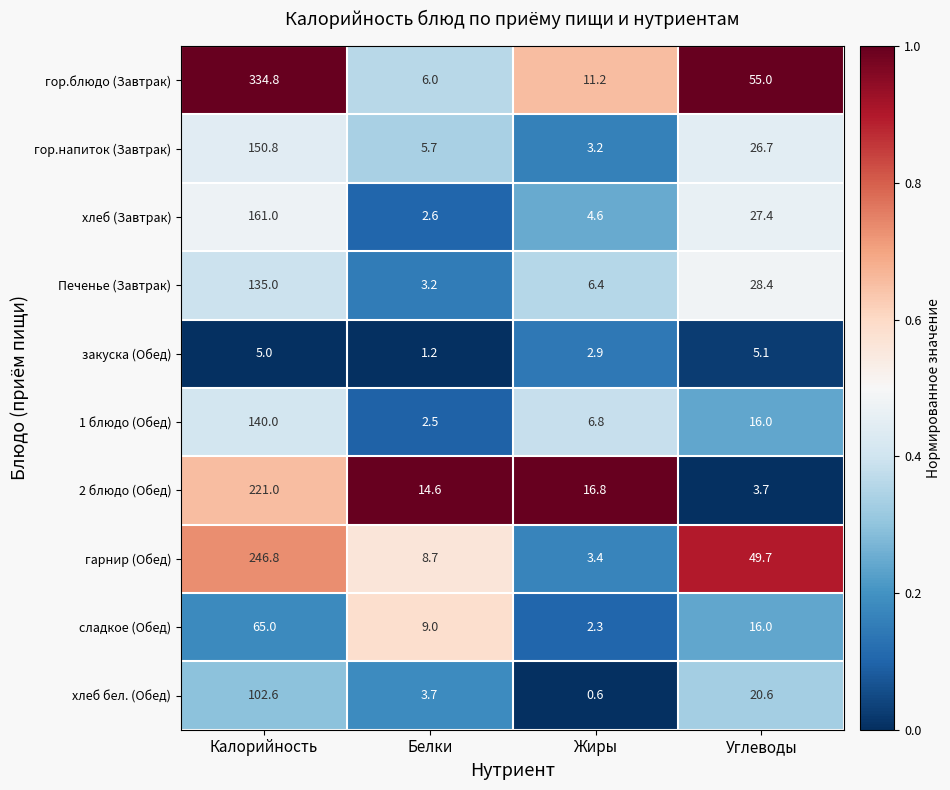

The value of гарнир (Обед) at Калорийность is 246.8. True or false?

True